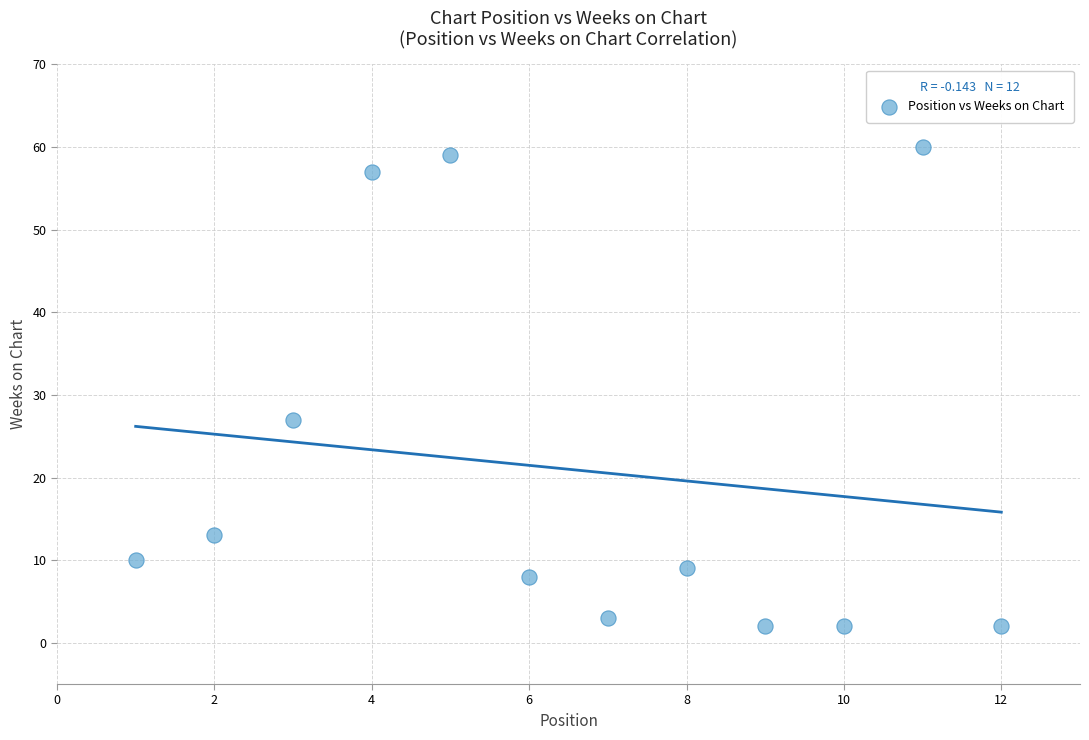

What is the range of X values (max minus min)?

11